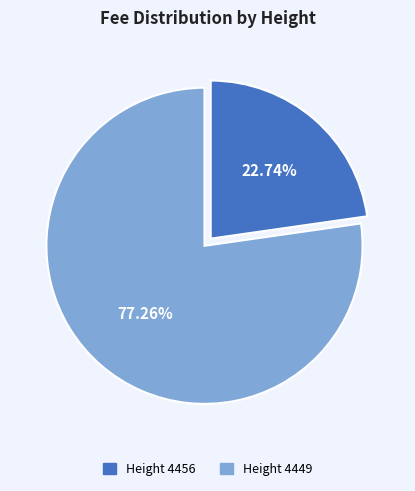

Does any single category account for the majority?

Yes